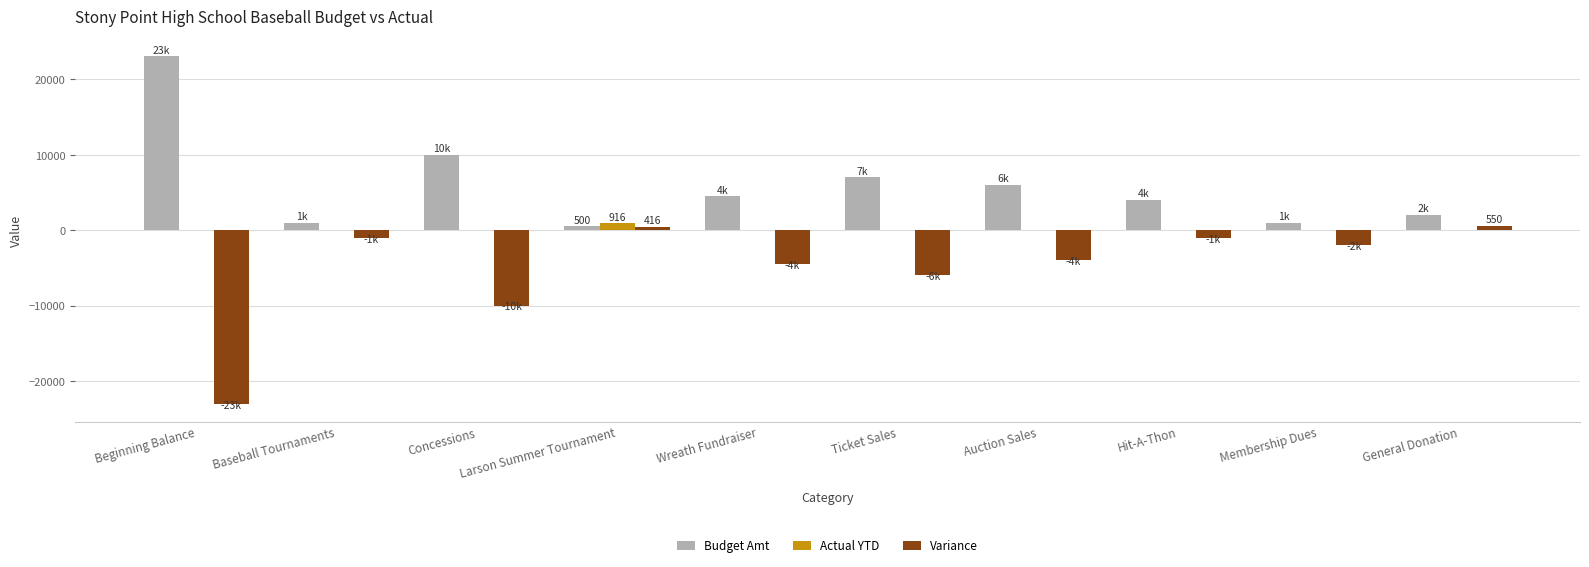

Where is Budget Amt nearest to the value 11788?

Concessions